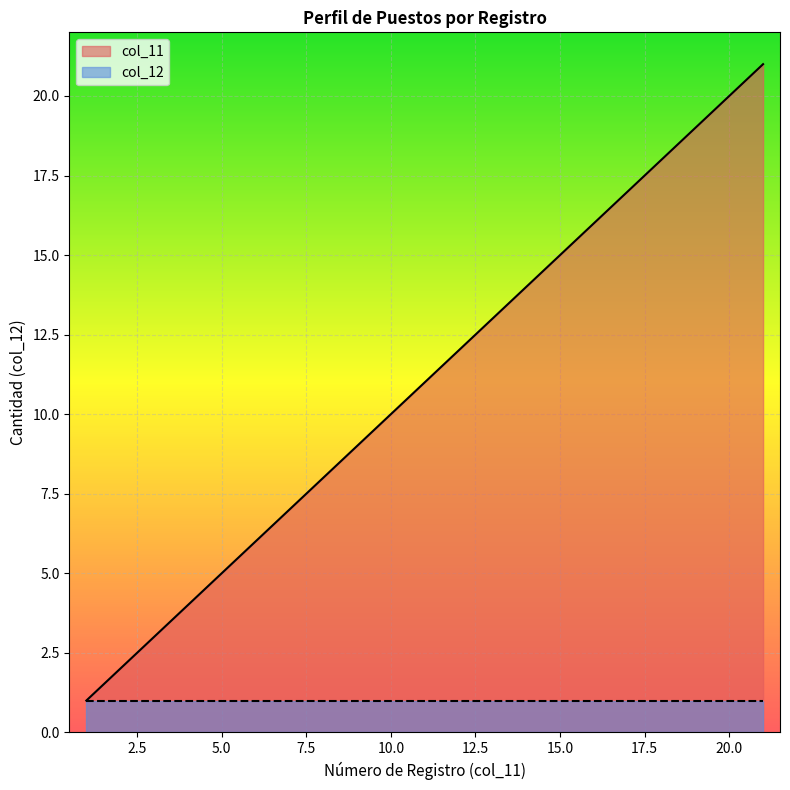

How many data points does each series have?

20